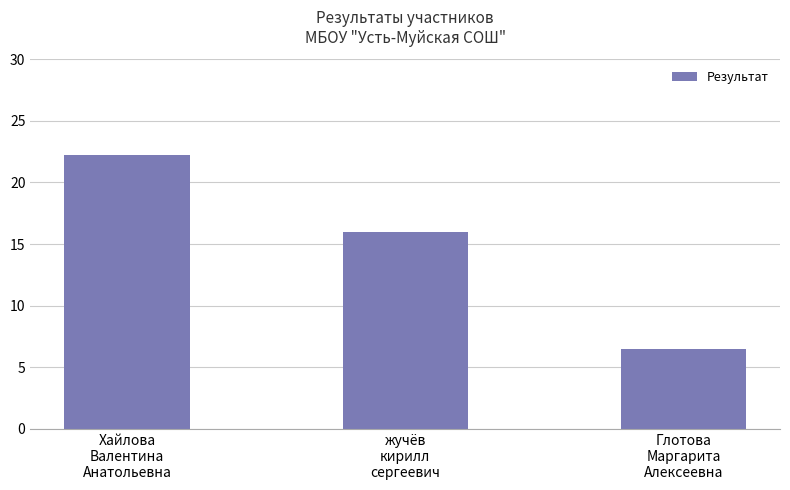

At which label is the value closest to 14?

жучёв
кирилл
сергеевич